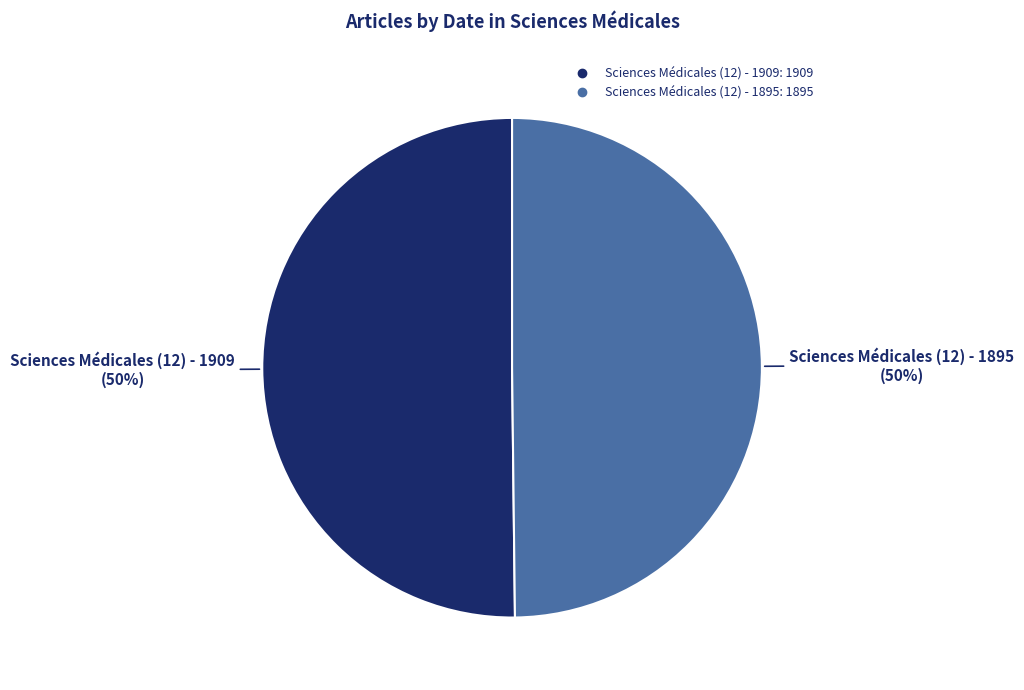

What percentage is the Sciences Médicales (12) - 1909 slice, to the nearest percent?

50%